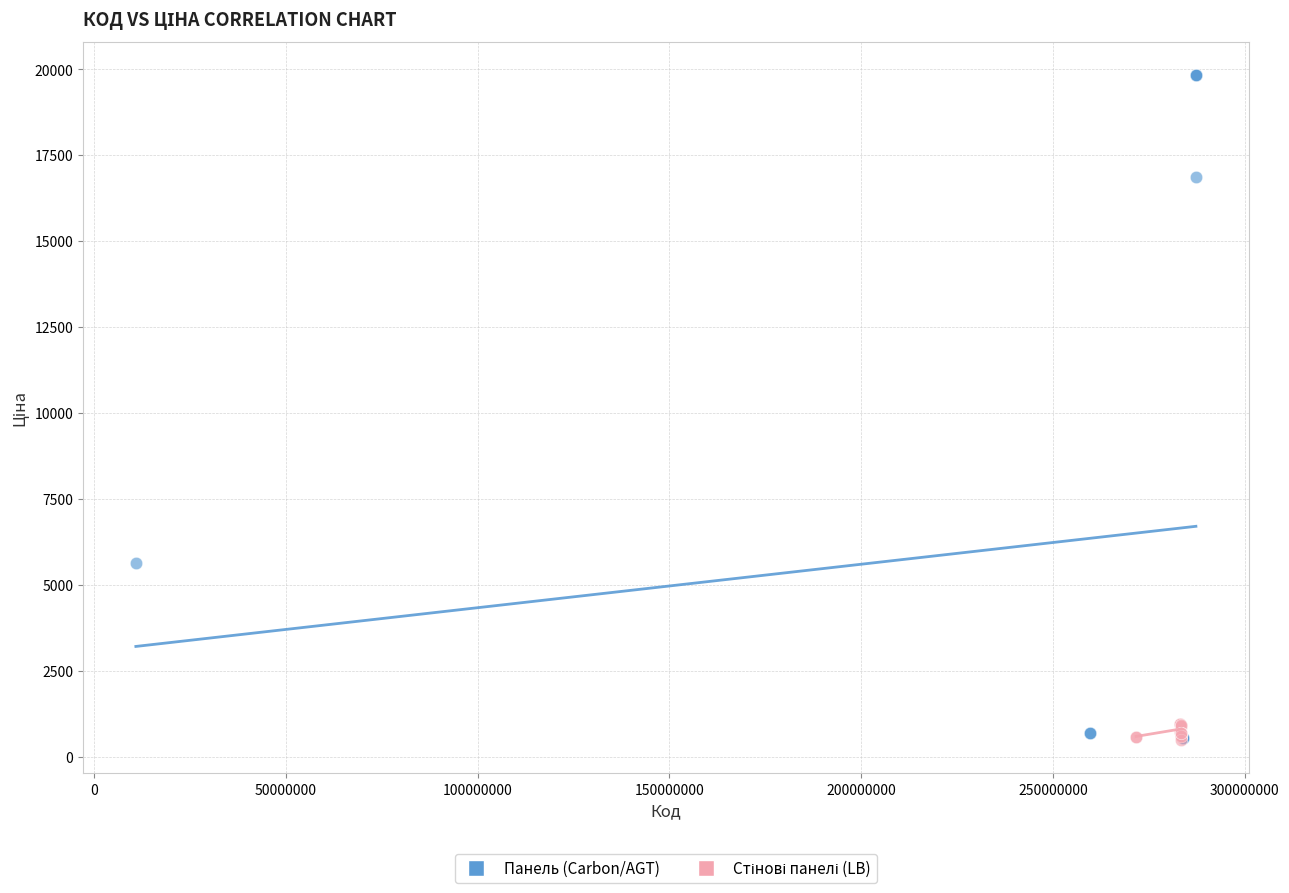

Which series has the widest spread of Y values?

Панель (Carbon/AGT)